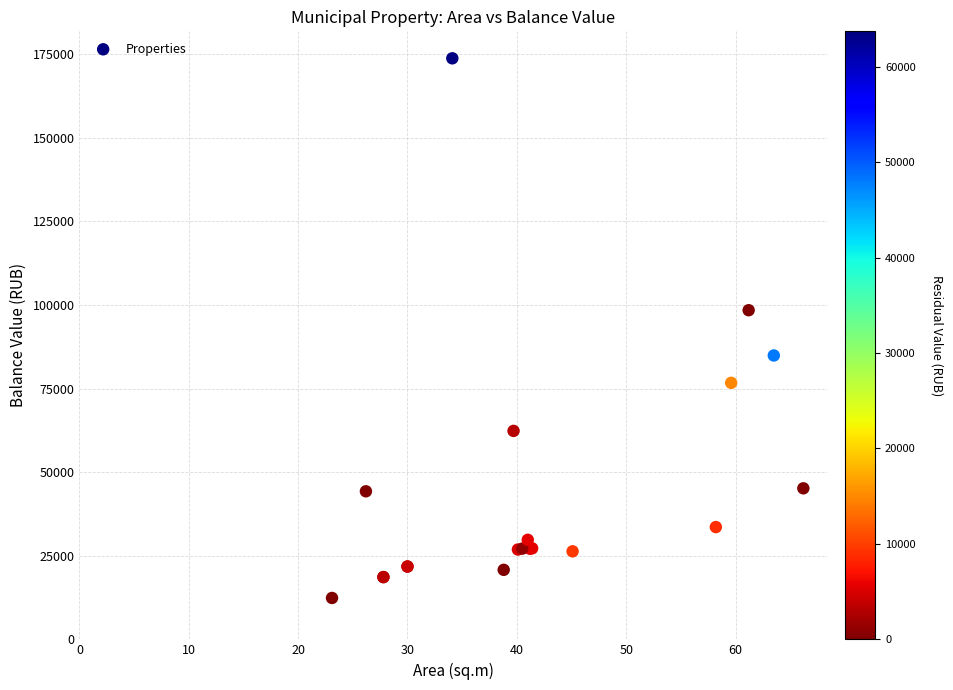

What Y value in the scatter plot is closest to 93046?

98405